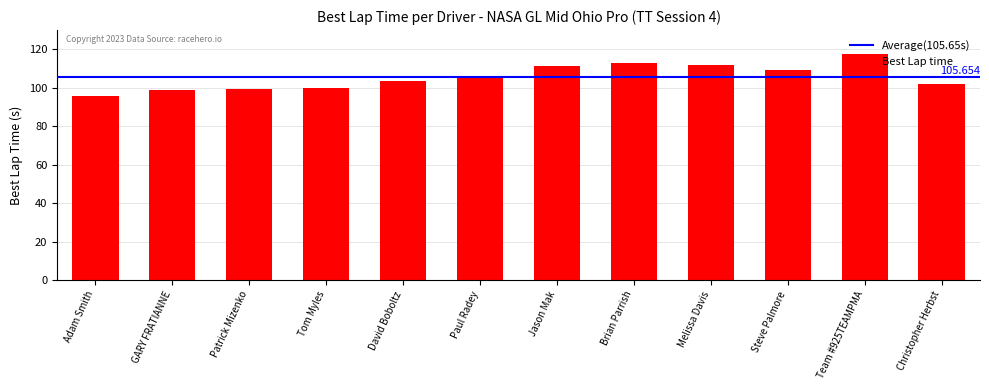

The value at David Boboltz is 103.5. True or false?

True